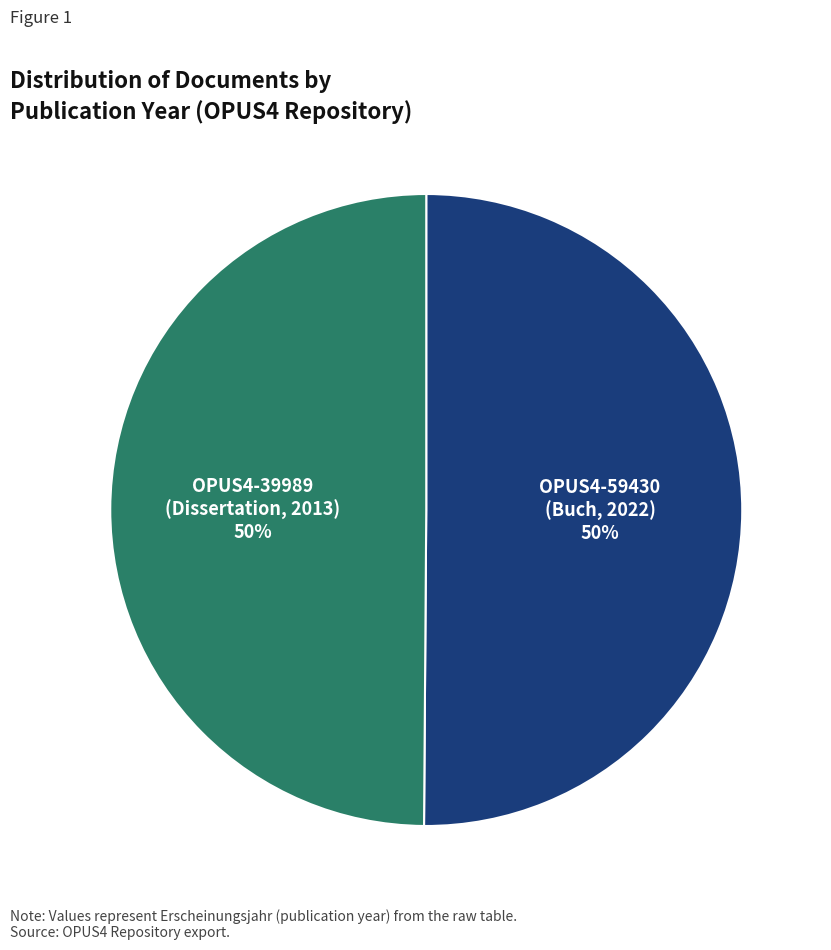

Do OPUS4-59430 and OPUS4-39989 together represent more than half of the pie?

Yes